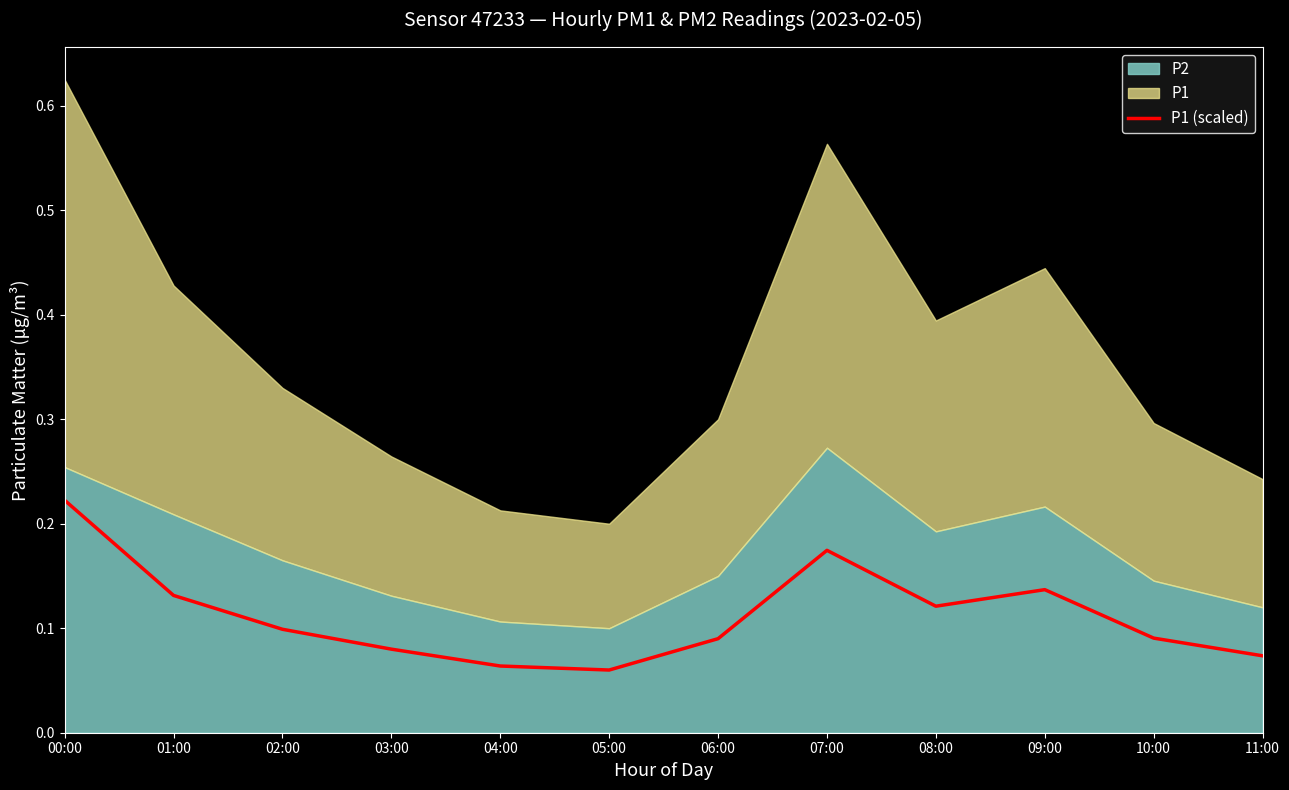

What is the sum of all values?

1.3